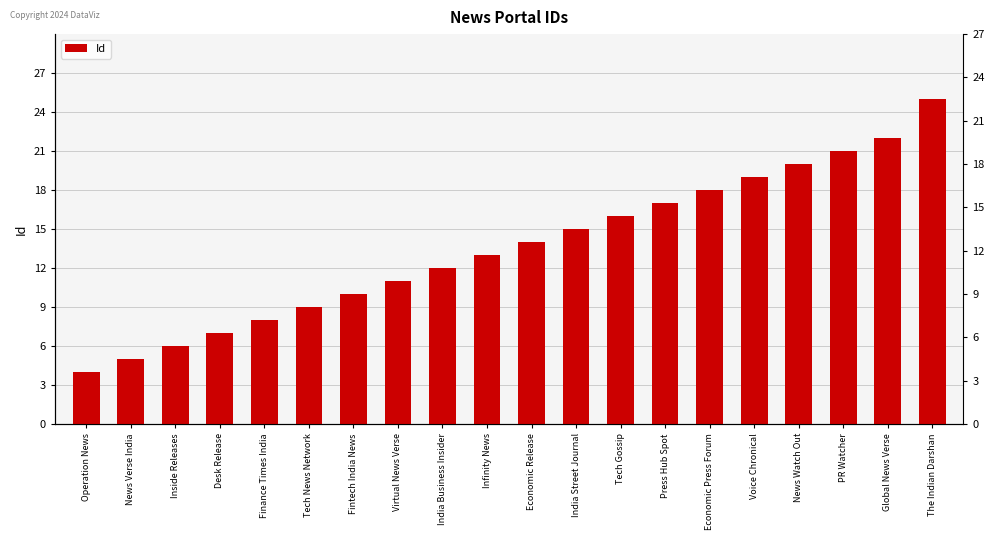

The chart shows a value of 25 at Economic Press Forum. True or false?

False